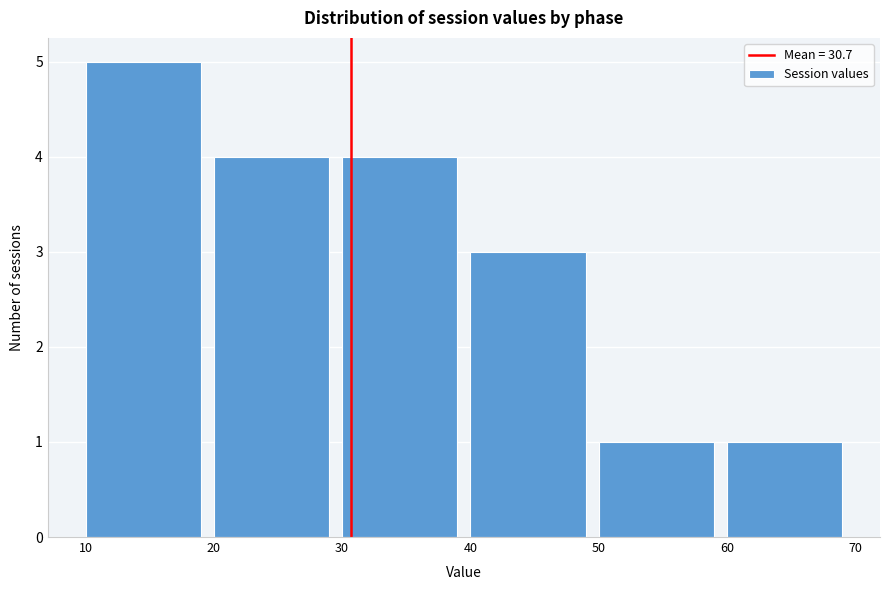

Reading left to right, transcribe this chart: for each bar, give the range it covers on the x-axis and its height. The values are not printed on the chart, so give them approximately, as read against the axis.

10 to 20: 5
20 to 30: 4
30 to 40: 4
40 to 50: 3
50 to 60: 1
60 to 70: 1